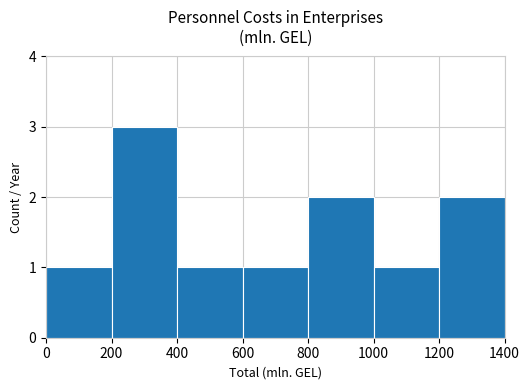

At which category does the chart reach its peak across all series?

200